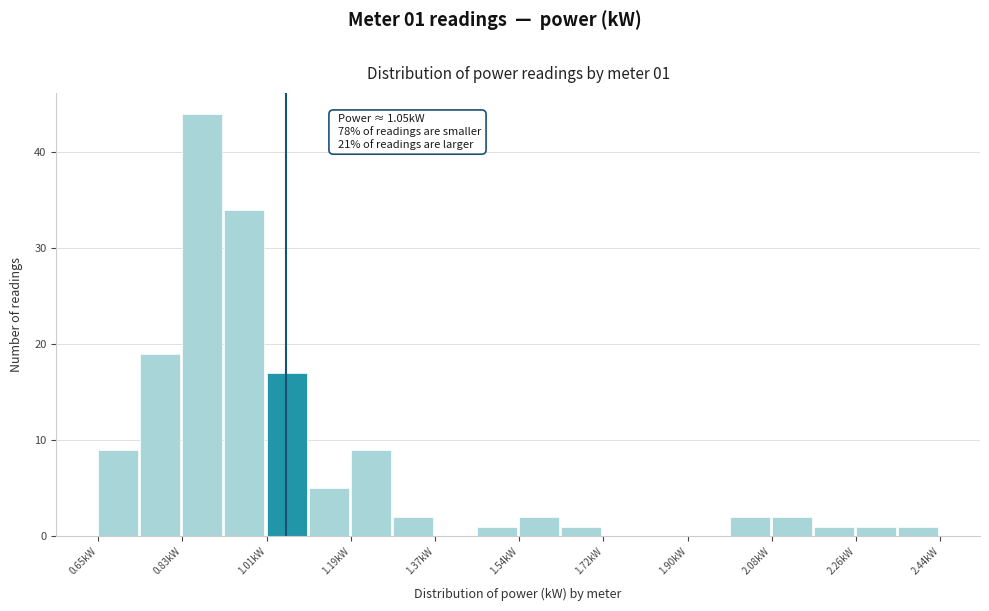

Which range on the x-axis has the tallest bar?

0.82 to 0.92